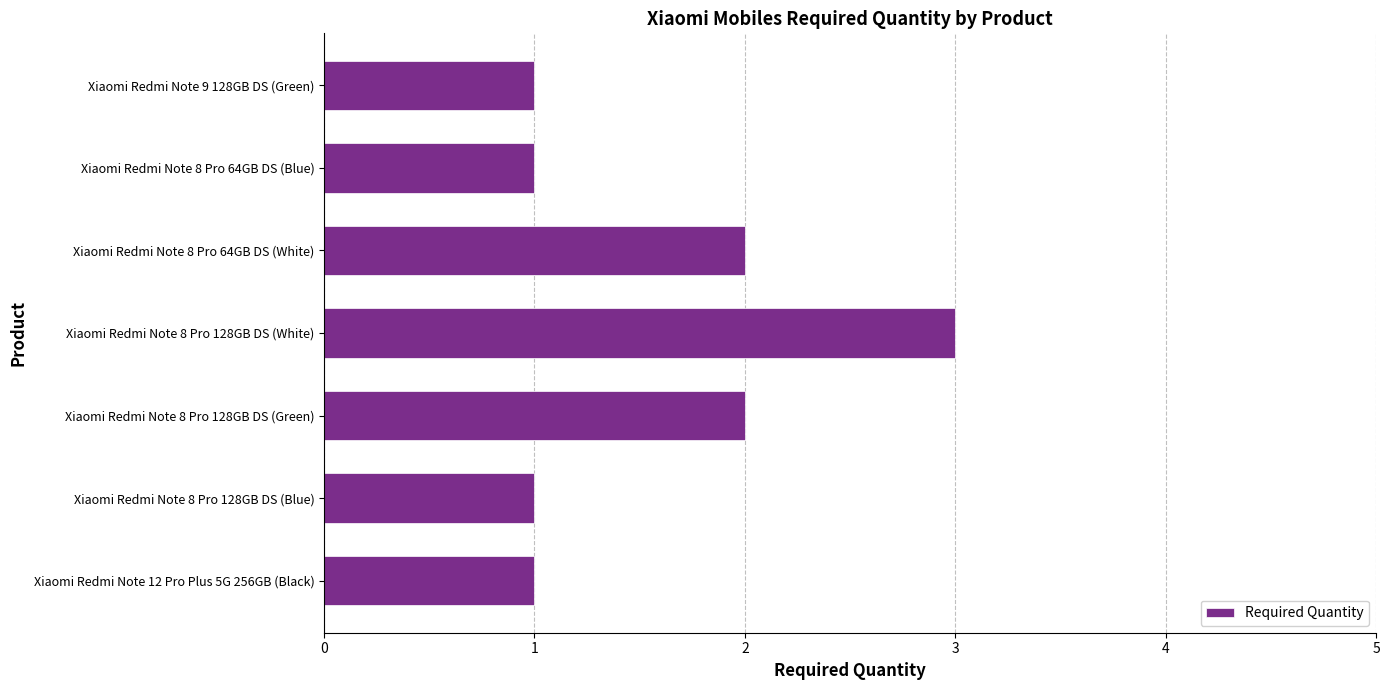

How many bars are there in total?

7